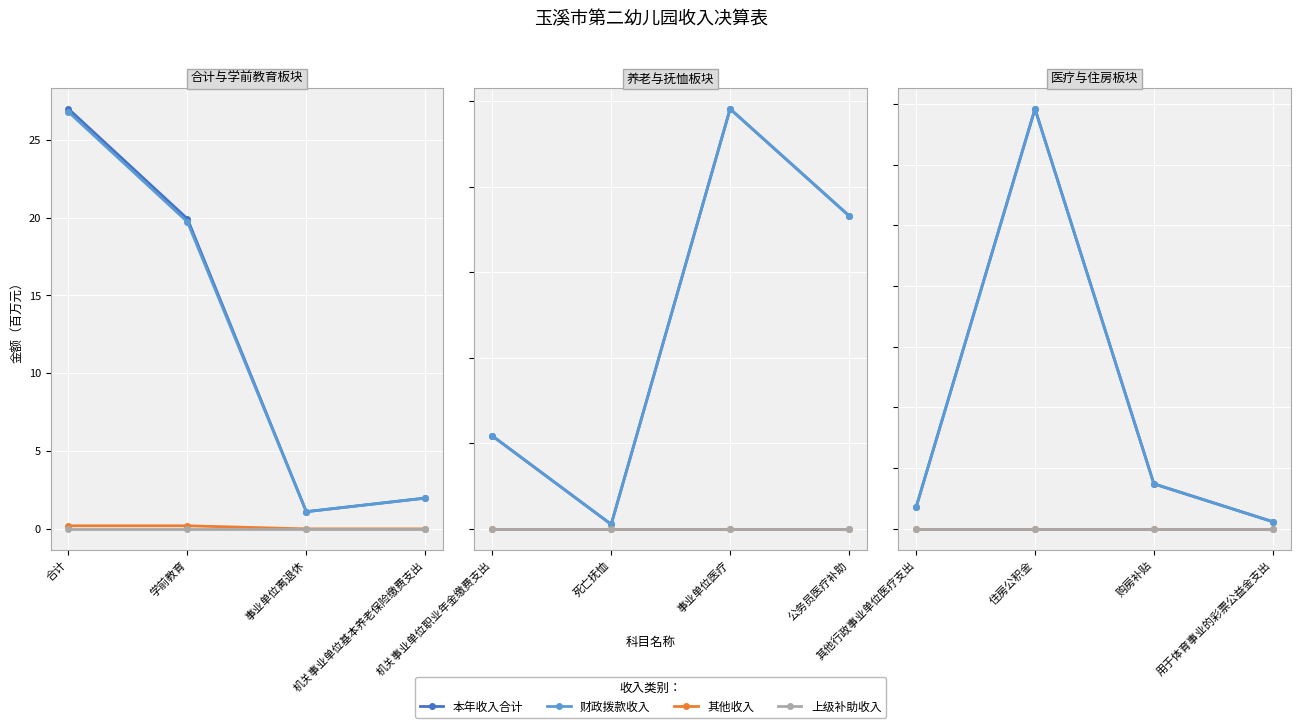

Rank the series at 住房公积金 from highest to lowest value.

本年收入合计, 财政拨款收入, 其他收入, 上级补助收入